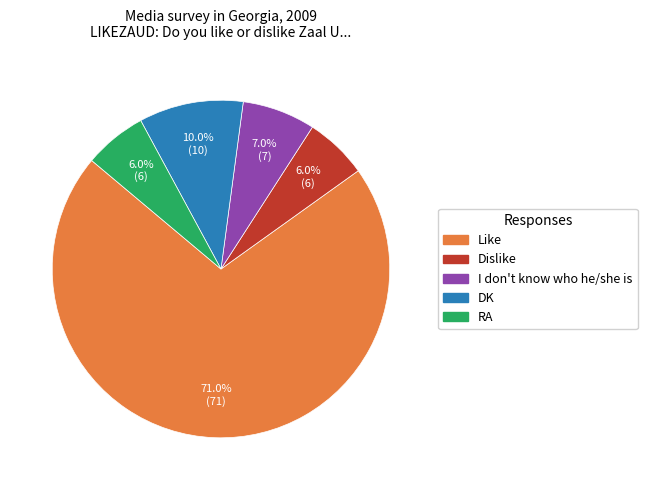

How much of the chart is everything except Dislike?

94.0%